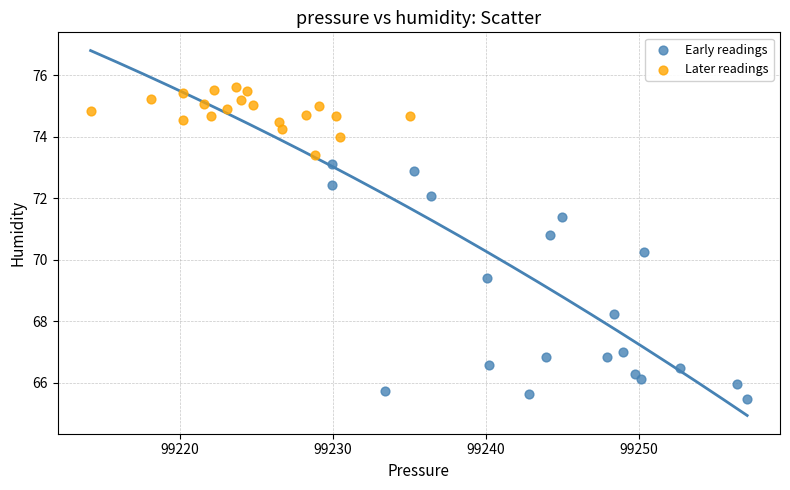

What are all the series names shown in the legend?

Early readings, Later readings